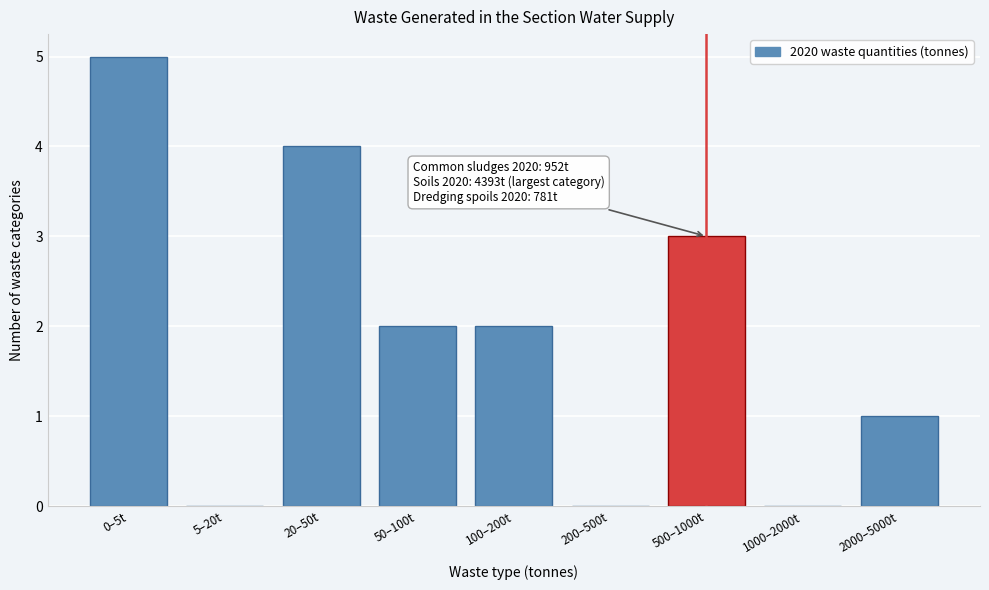

Reading right to left, list all the values displayed in this chart.

2000–5000t=1	1000–2000t=0	500–1000t=3	200–500t=0	100–200t=2	50–100t=2	20–50t=4	5–20t=0	0–5t=5